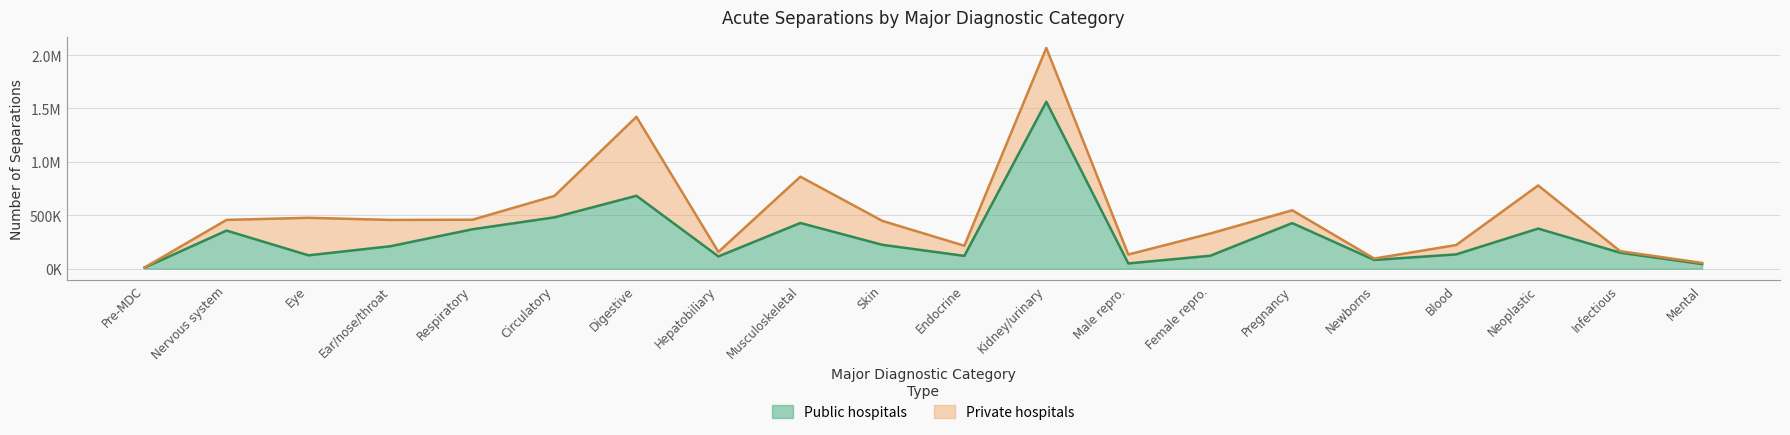

What are all the series names shown in the legend?

Public hospitals, Private hospitals